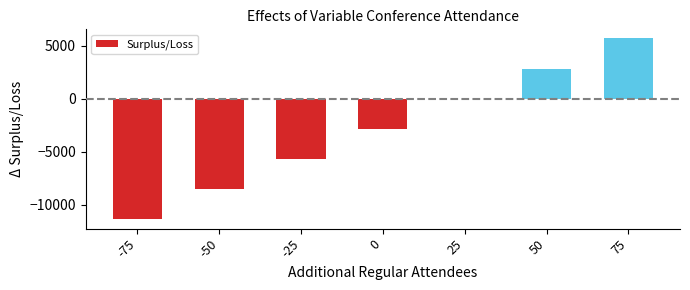

The value at 75 is 5701.0. True or false?

True